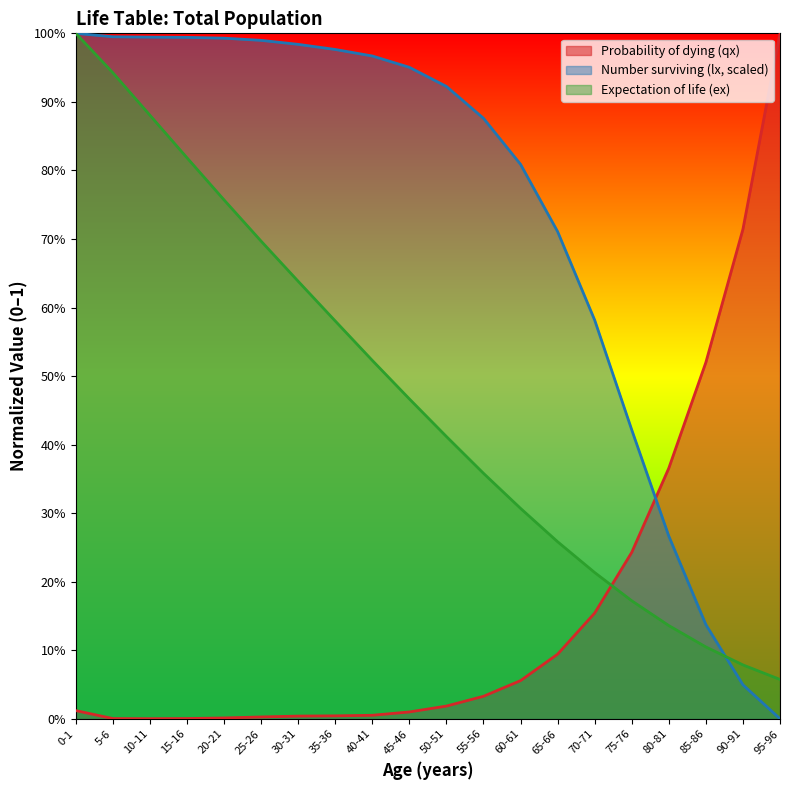

What is the sum of all Expectation of life (ex) values?

9.4